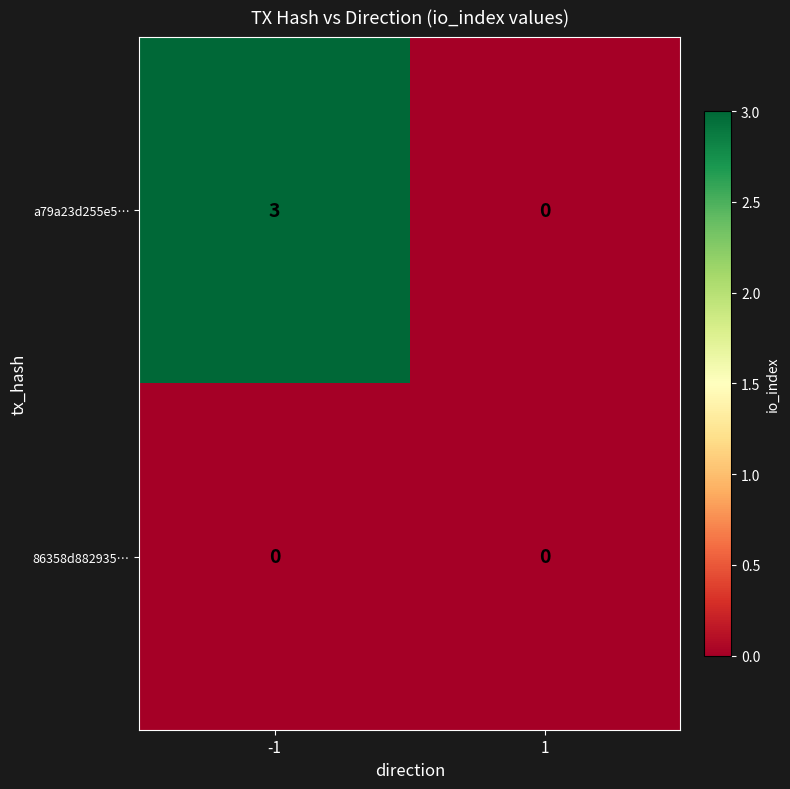

Rank the series by their average value, from highest to lowest.

a79a23d255e5…, 86358d882935…